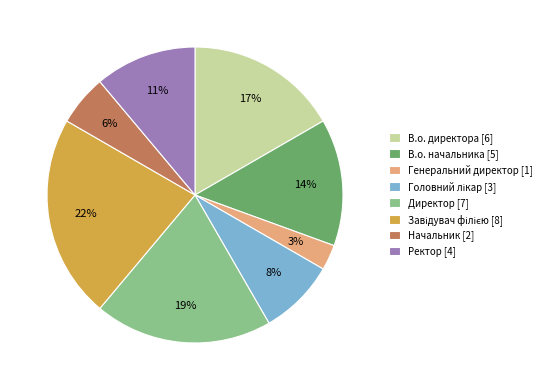

Is the sum of В.о. директора [6] and Ректор [4] greater than half?

No